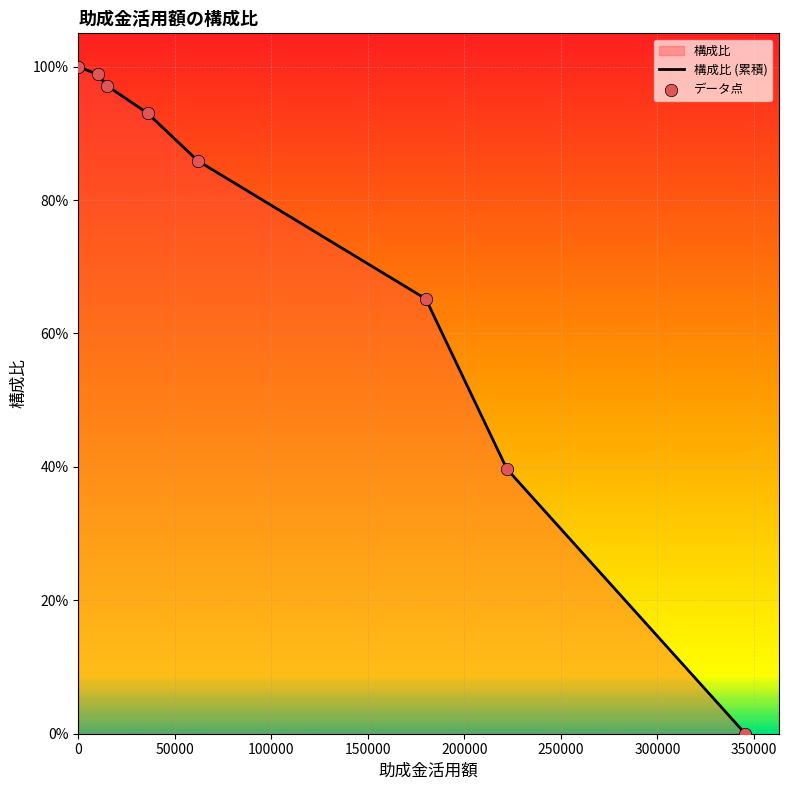

Is the value of データ点 at 300000 greater than the value of 構成比 (累積) at 100000?

No